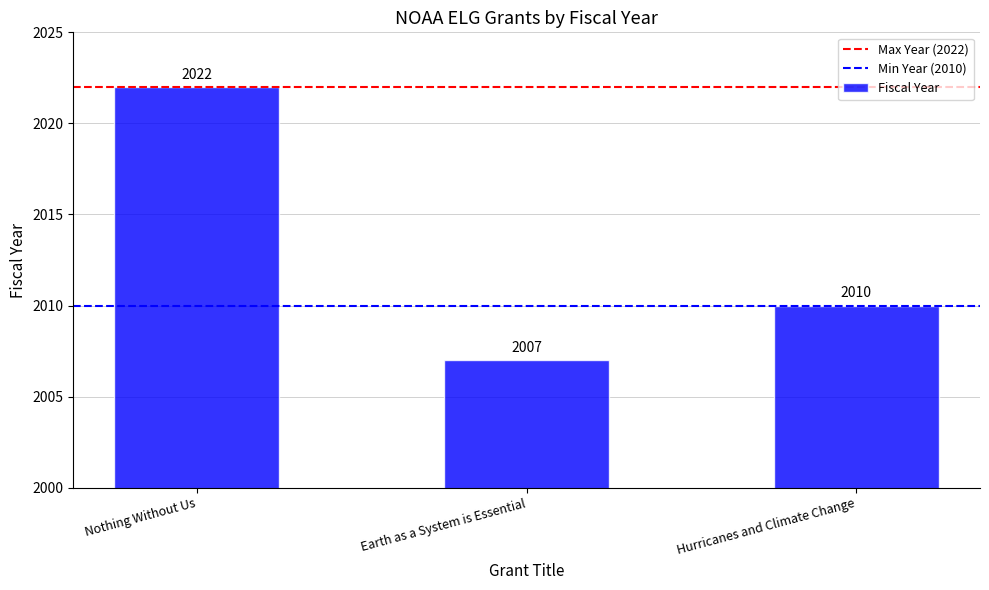

Which label corresponds to the smallest value in the chart?

Earth as a System is Essential